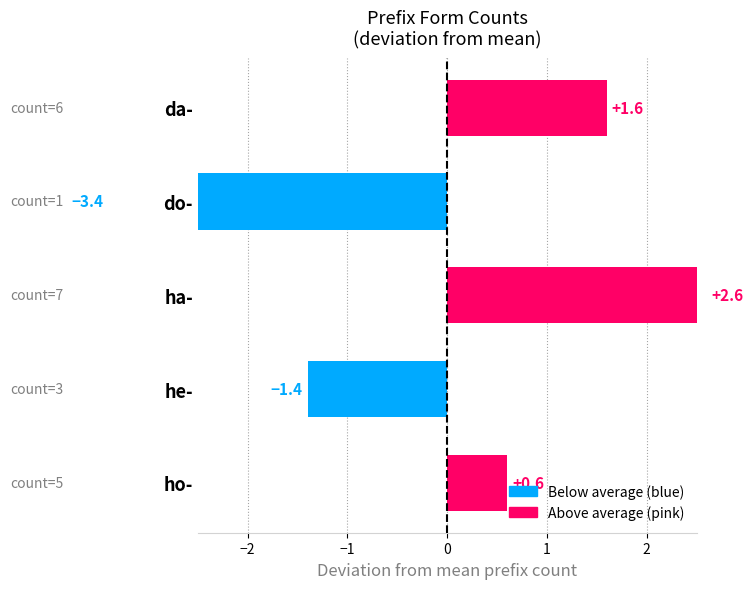

How many data points are above 0?

3